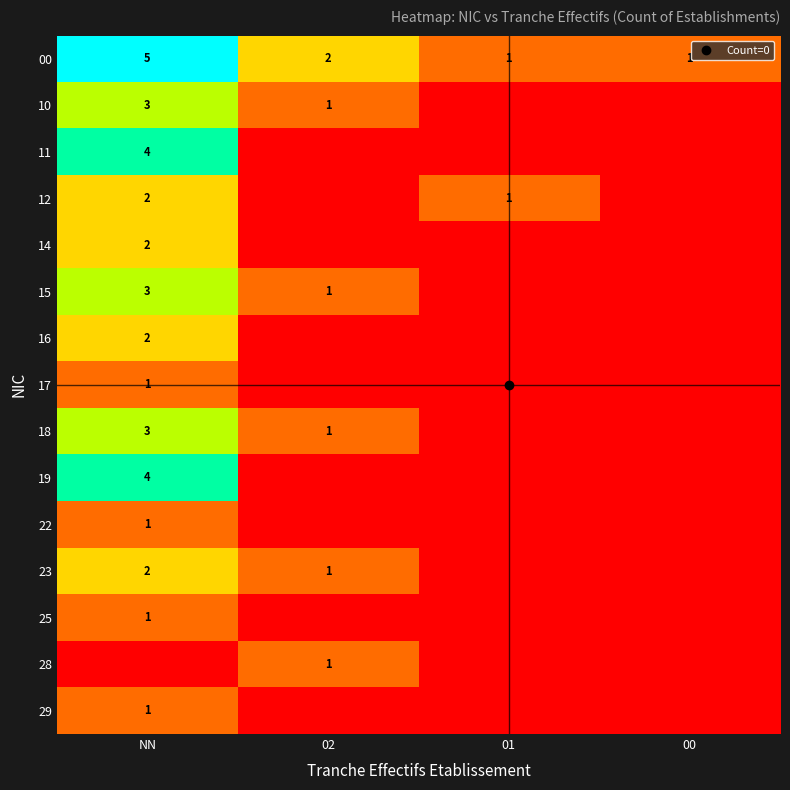

Between 01 and 00, which series saw the biggest shift?

12